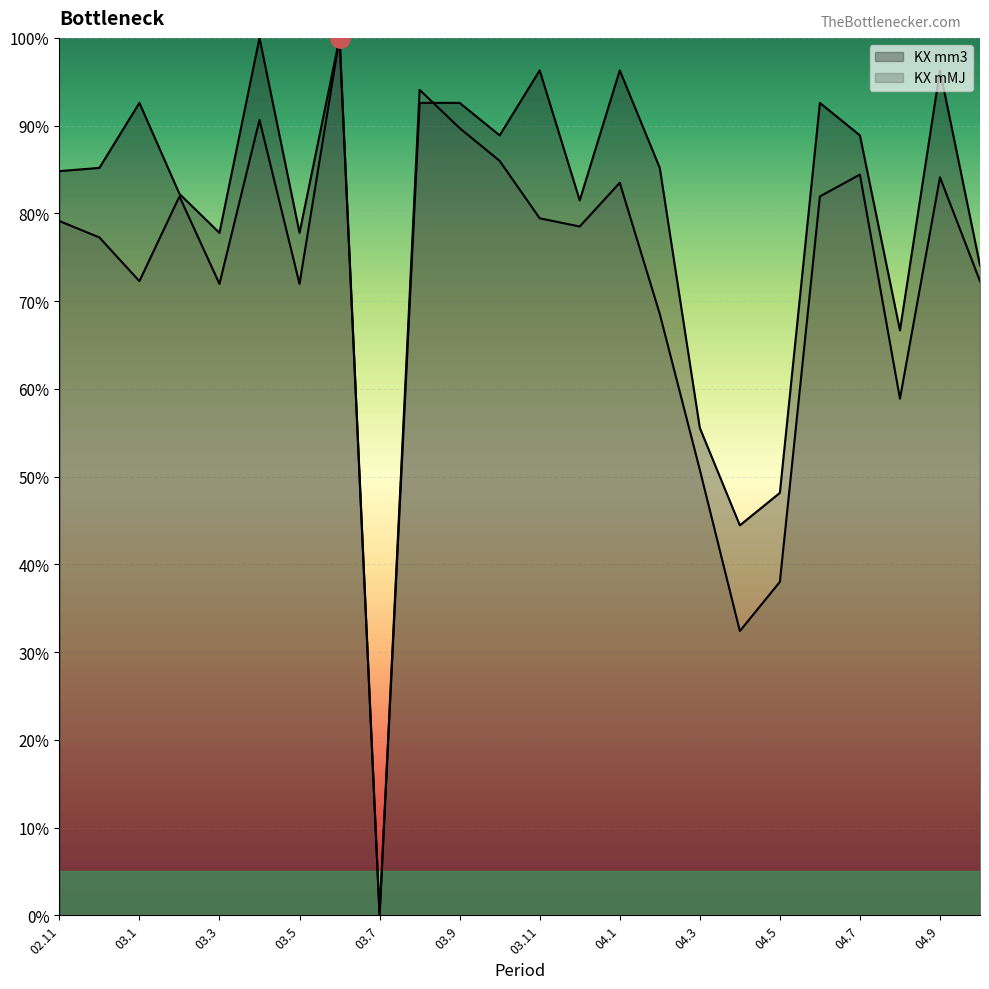

What is the label of the 4th point from the left?

03.2